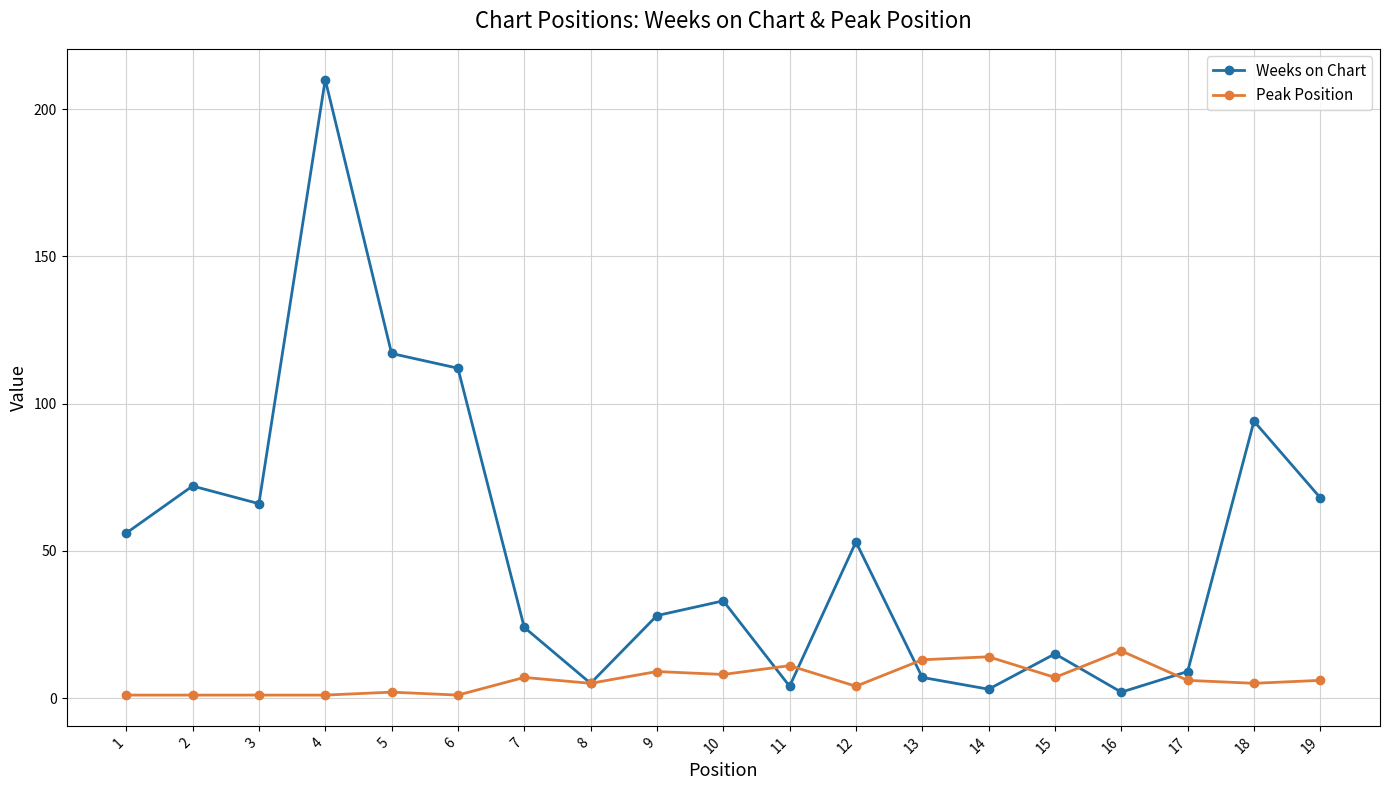

How many series are shown in this chart?

2